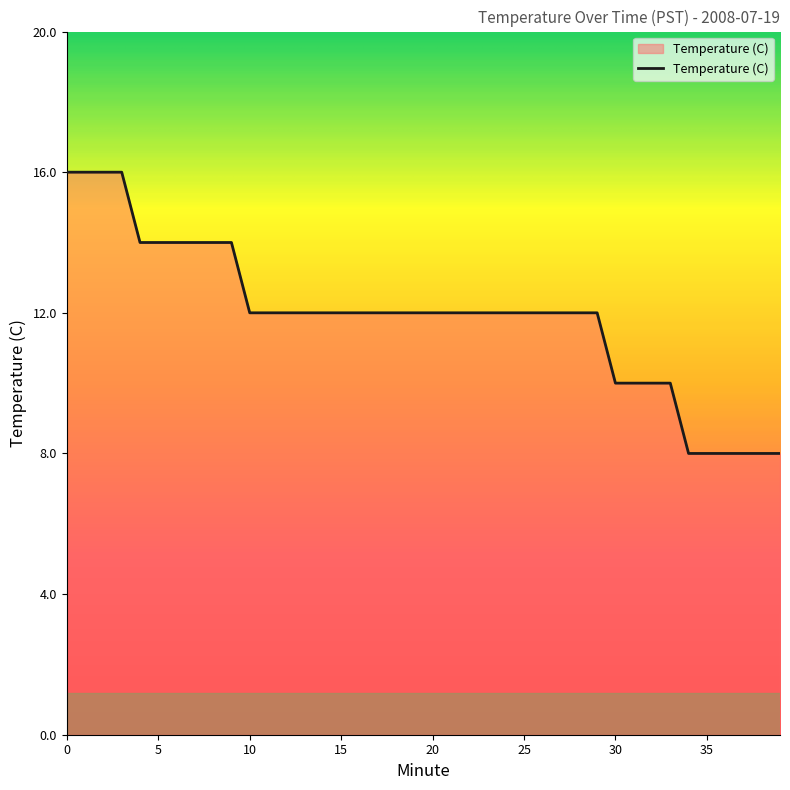

What is the difference between the maximum and minimum values?

8.0